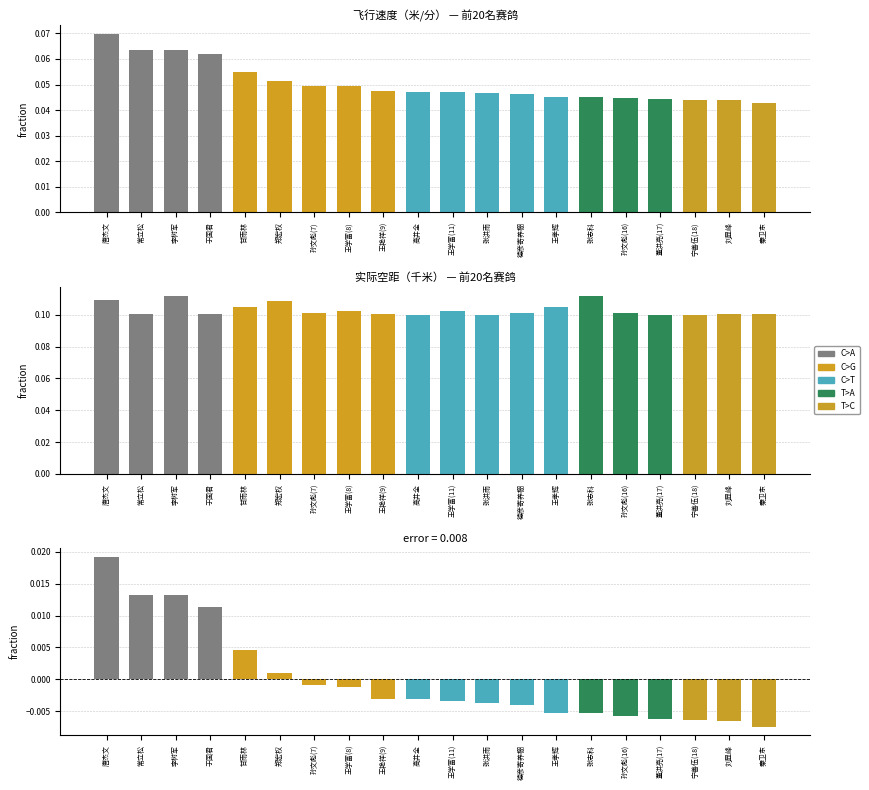

List the series in order of their overall mean, lowest first.

速度差, 飞行速度（米/分）, 实际空距（千米）